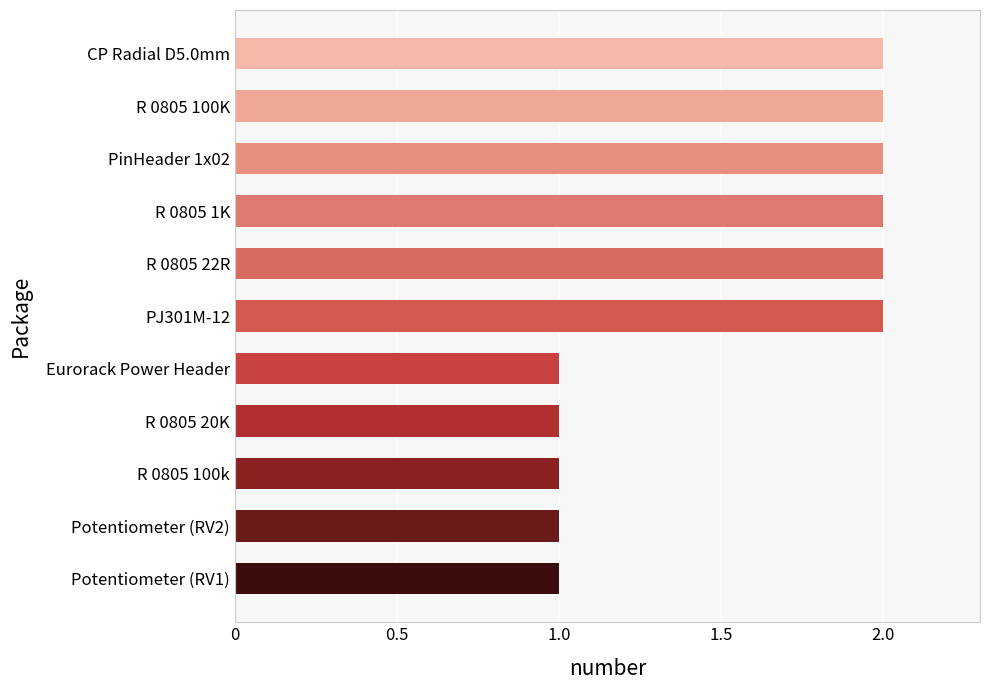

What is the sum of the values at R 0805 22R and R 0805 20K?

3